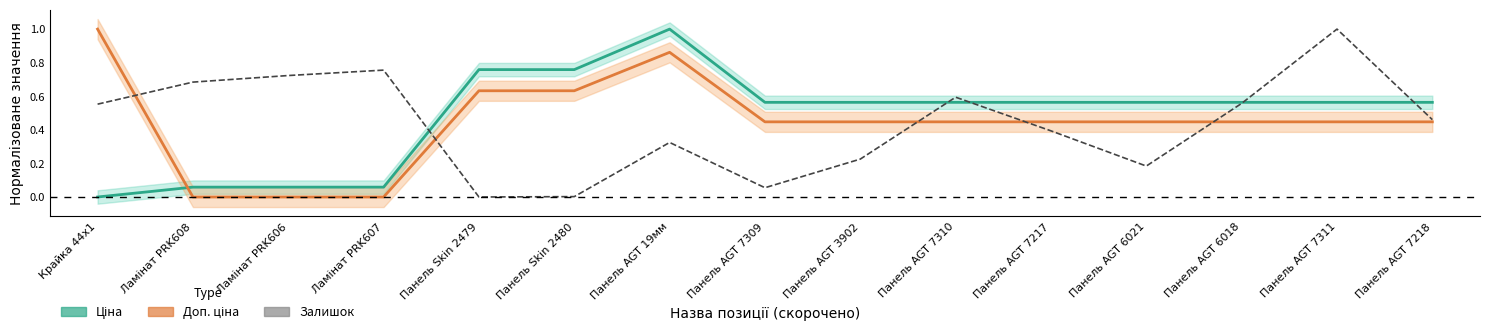

Which category has the lowest value in the Залишок series?

Панель Skin 2479